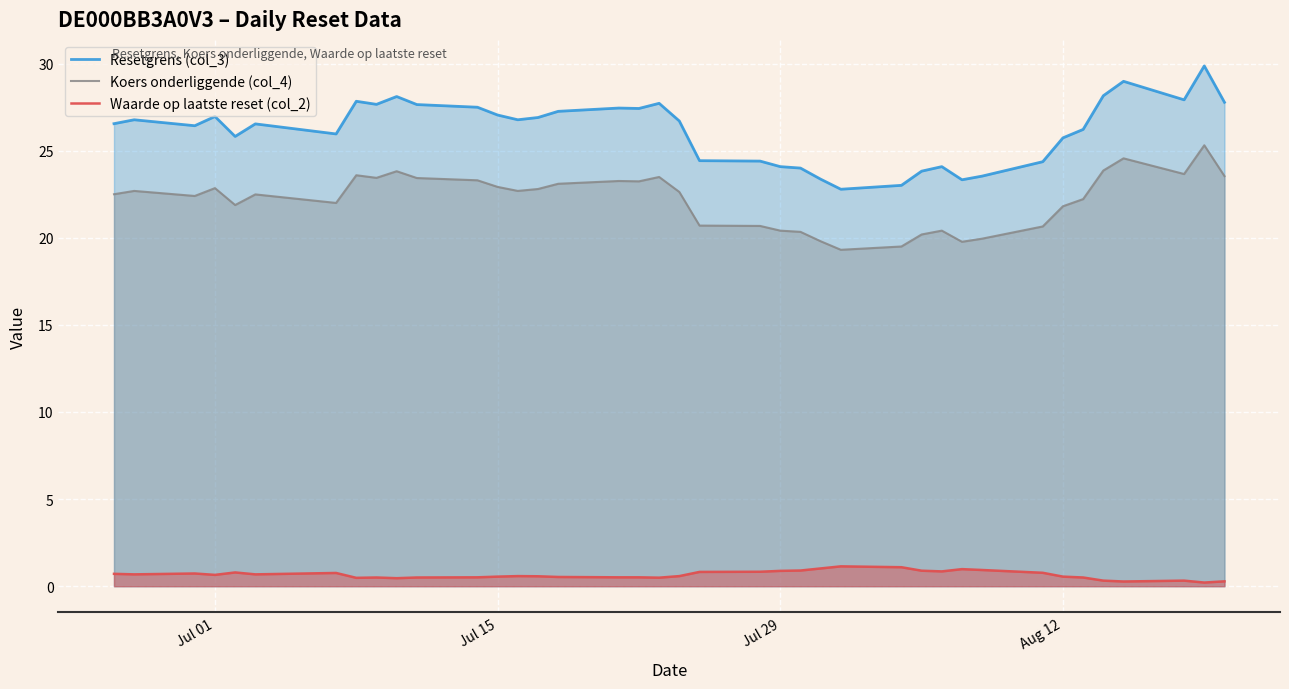

How many lines are shown in the chart?

3